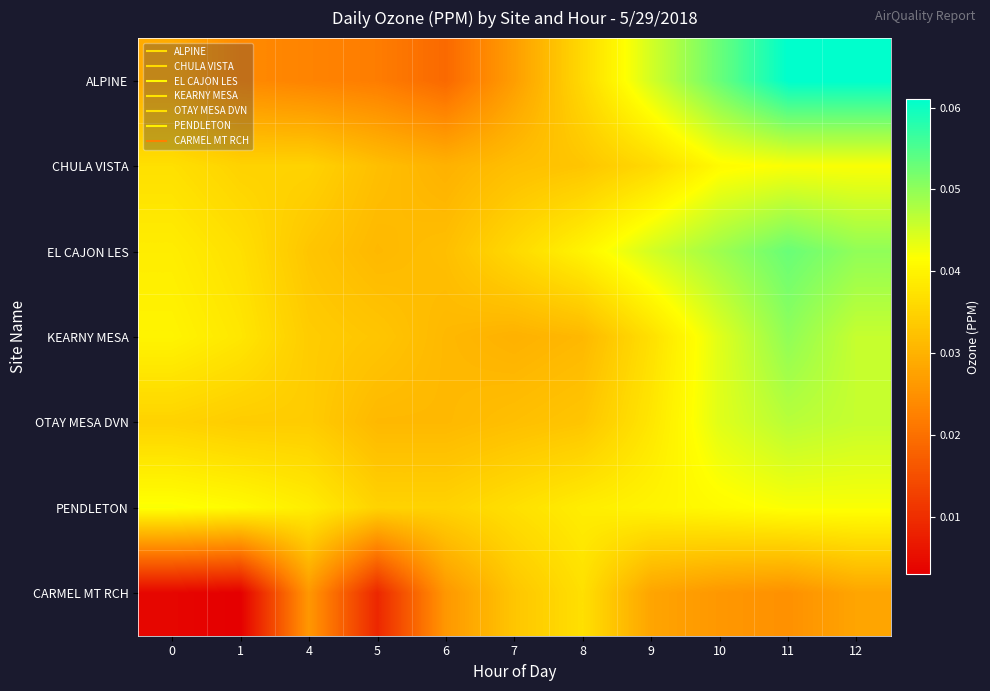

Which category has the lowest value across all series?

1